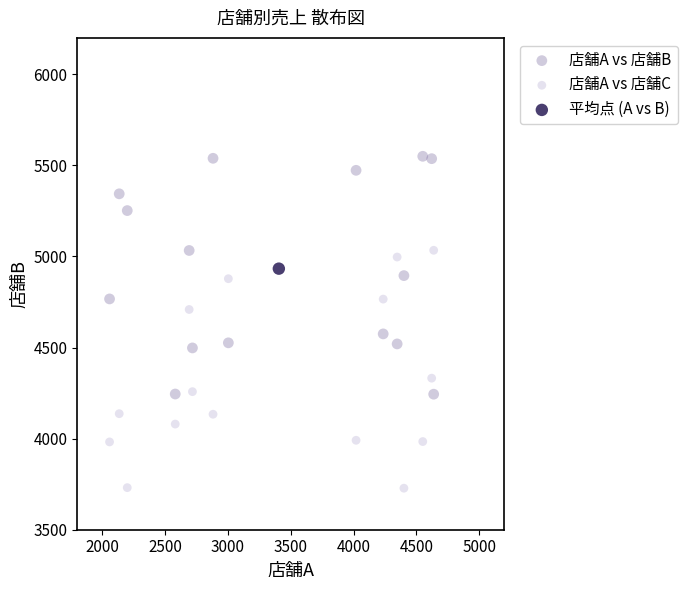

Which series contains the lowest Y value?

店舗A vs 店舗C